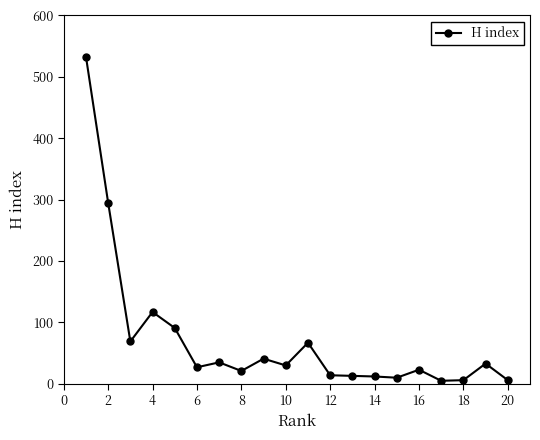

What is the maximum value shown in the chart?

533